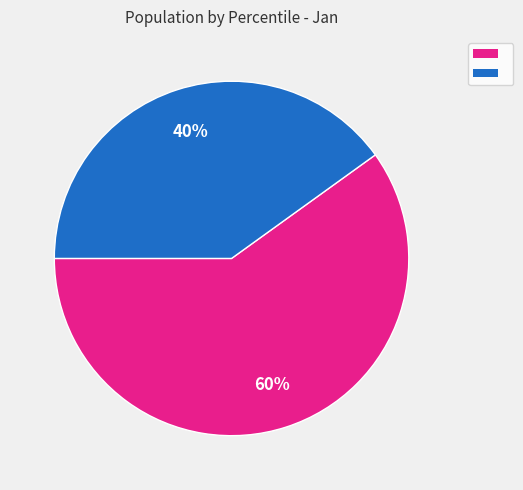

To the nearest percent, what is the difference between the largest and smallest slice percentages?

20%